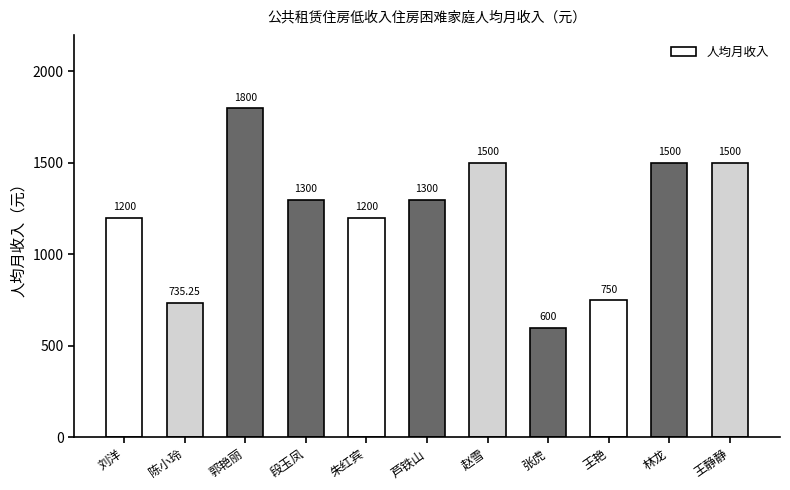

What is the difference between the maximum and minimum values?

1200.0